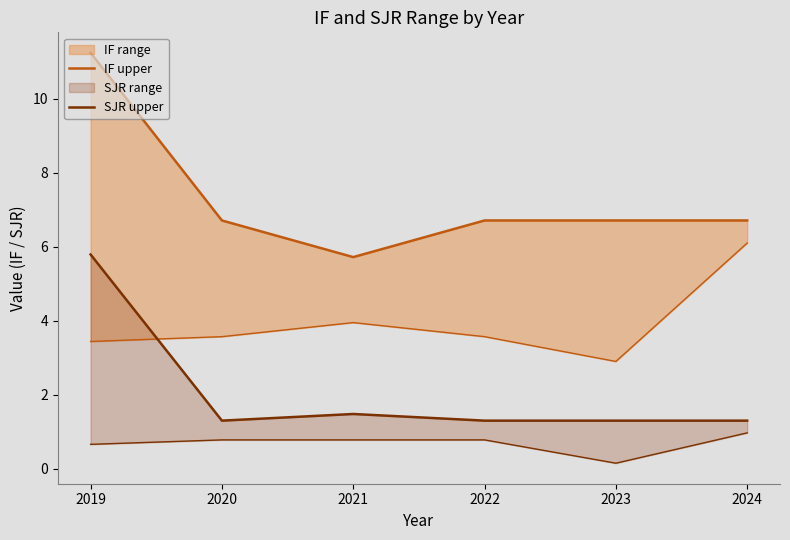

True or false: SJR upper has a value of 1.3 at 2020.

True